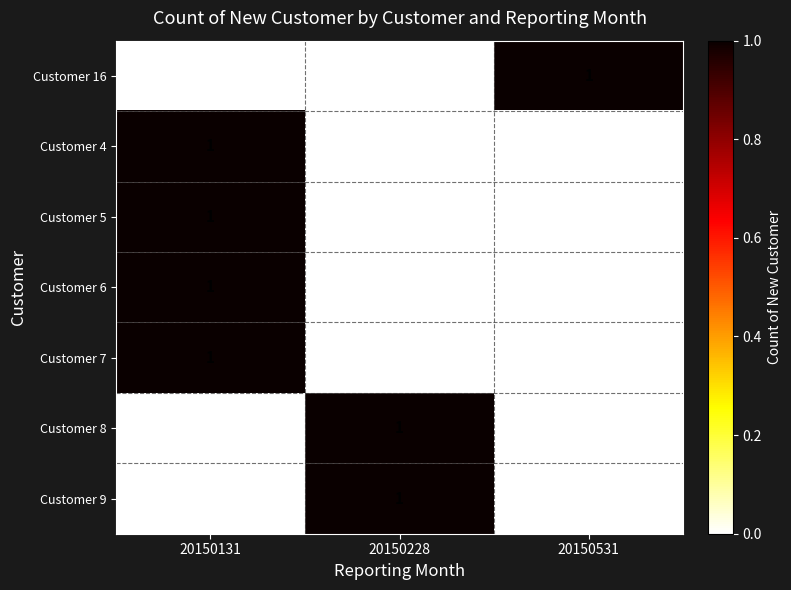

At how many categories does at least one series exceed 0?

3